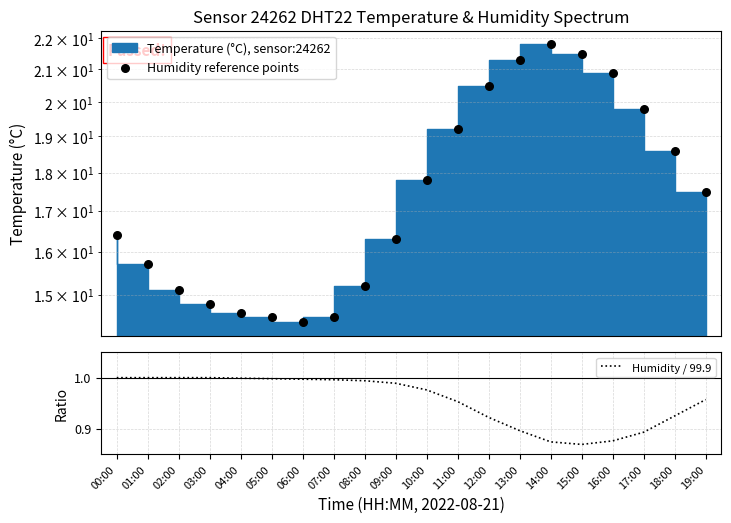

What is the total value across all series at 10:00?

18.8